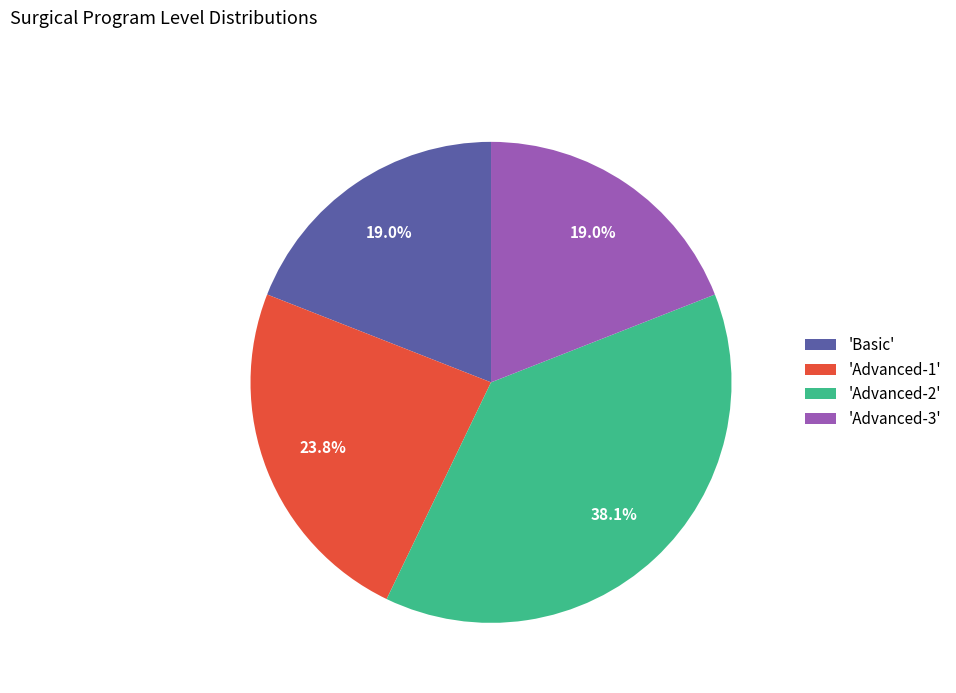

Which has a higher value, 'Advanced-2' or 'Basic'?

'Advanced-2'